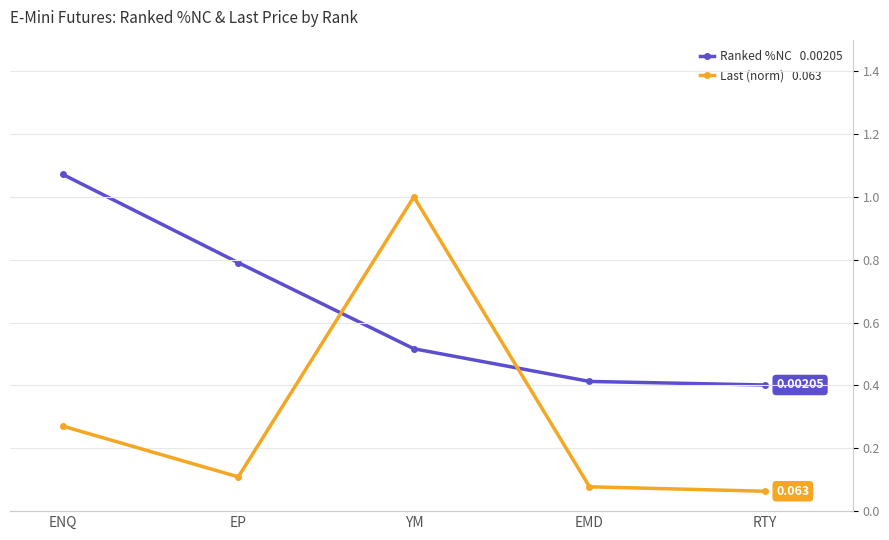

Which series has the largest total across all categories?

Last Price (normalized)